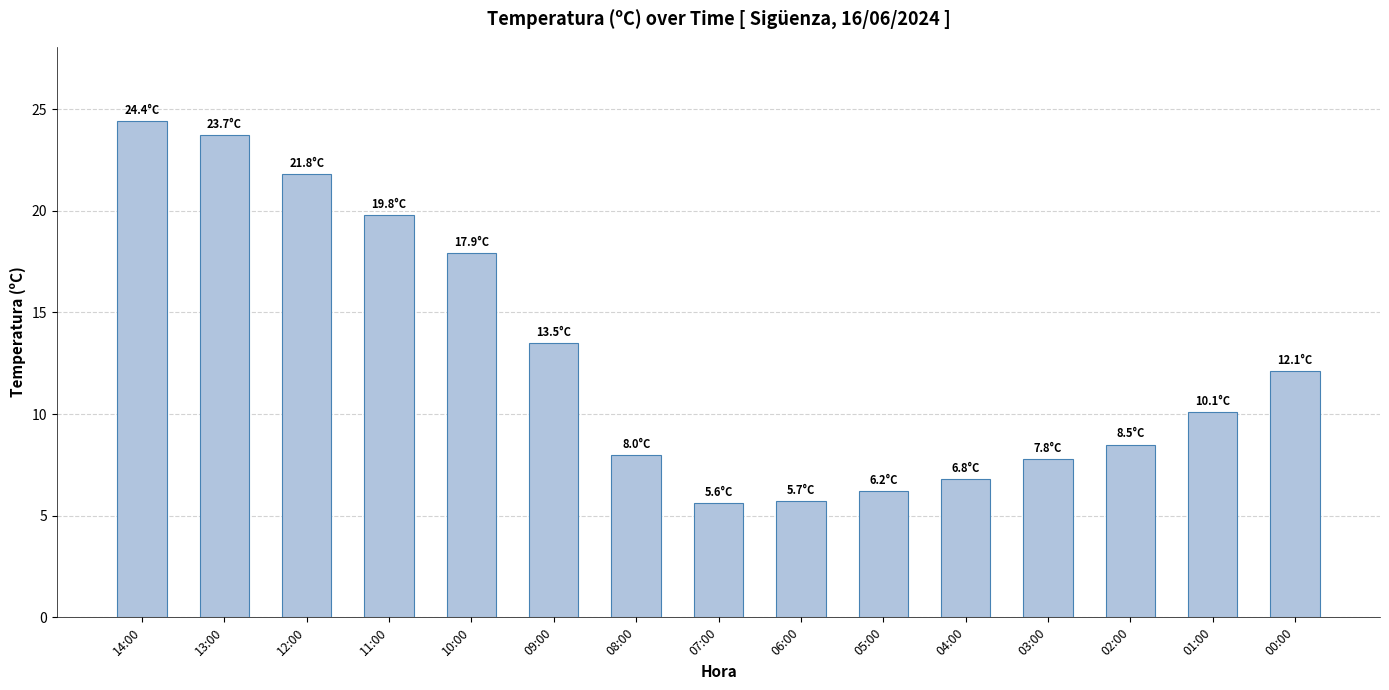

What is the value of the 3rd bar from the left?

21.8